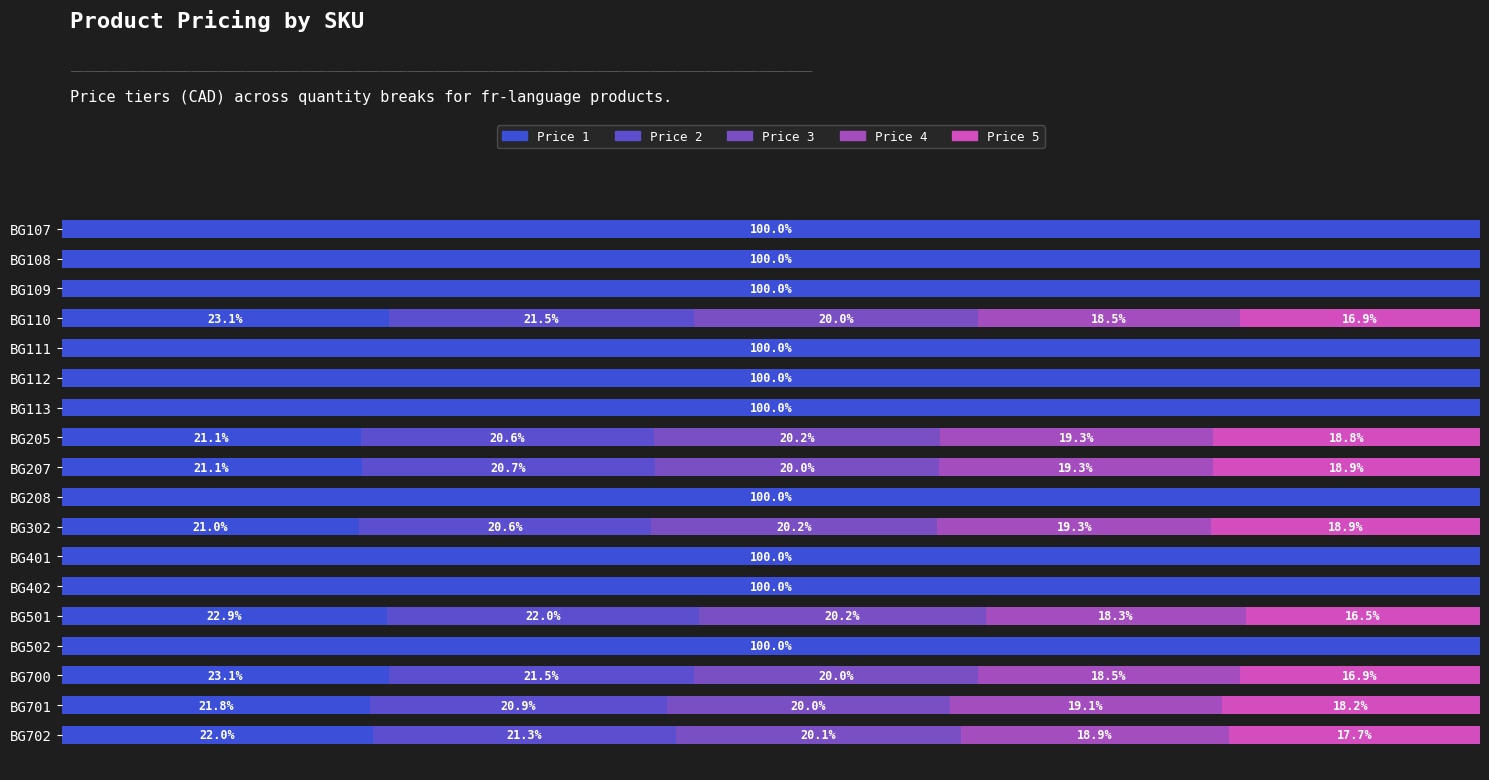

What is the value of the Price 4 bar at the 16th from the left?

18.5